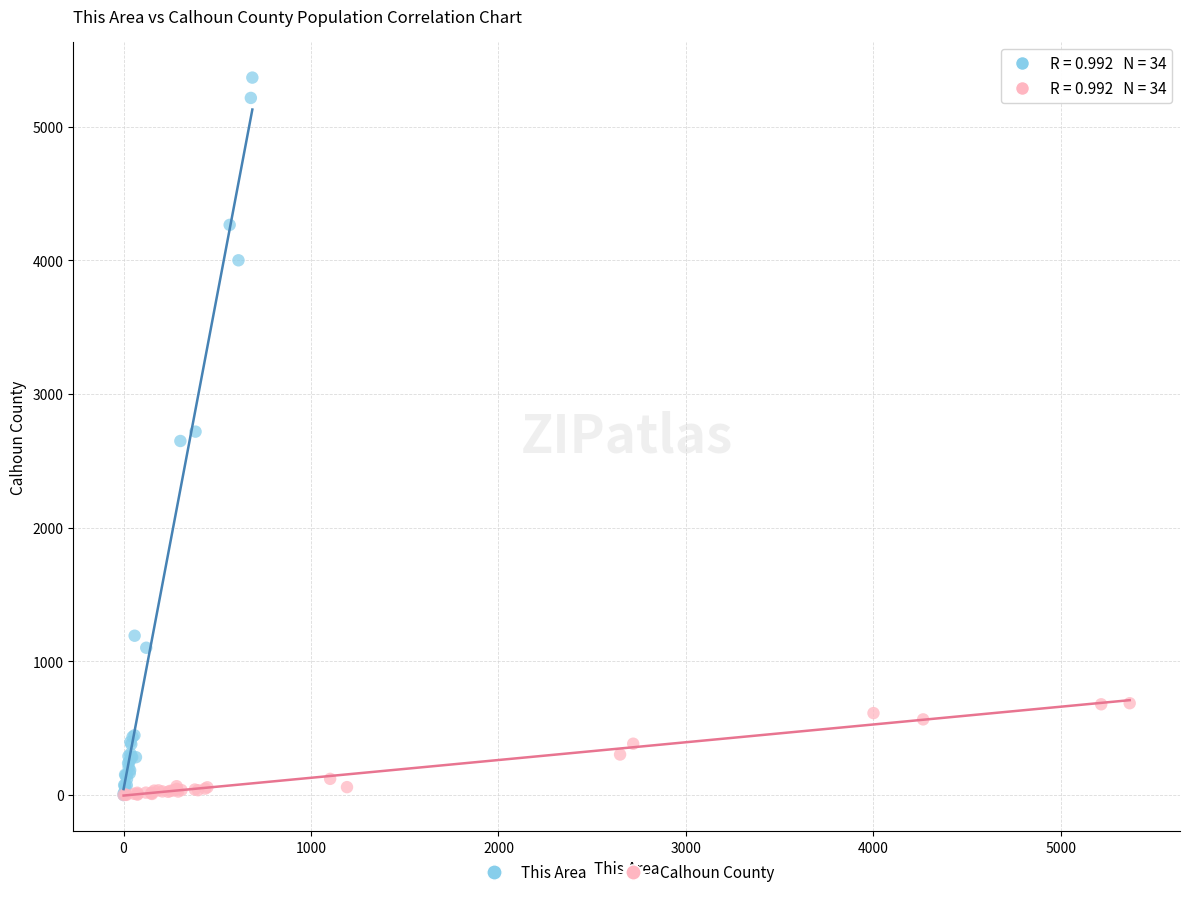

Which series has the widest spread of Y values?

This Area